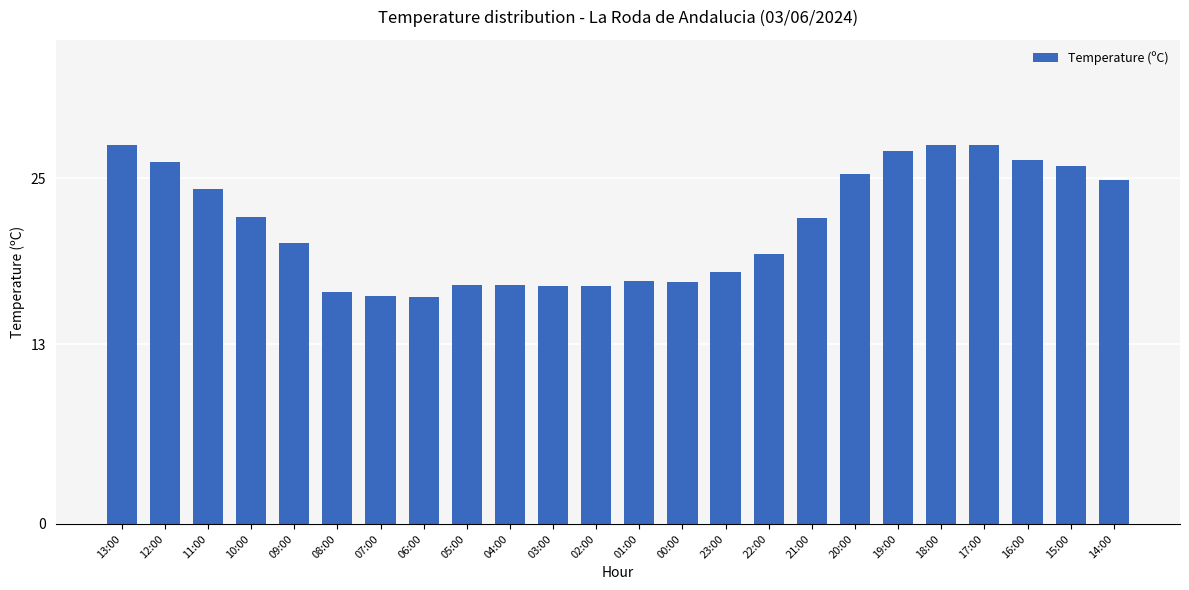

What is the ratio of the value at 23:00 to the value at 01:00?

1.0